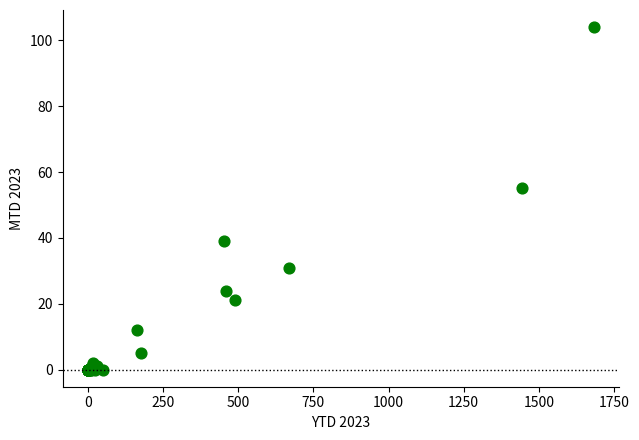

What Y value in the scatter plot is closest to 52?

55